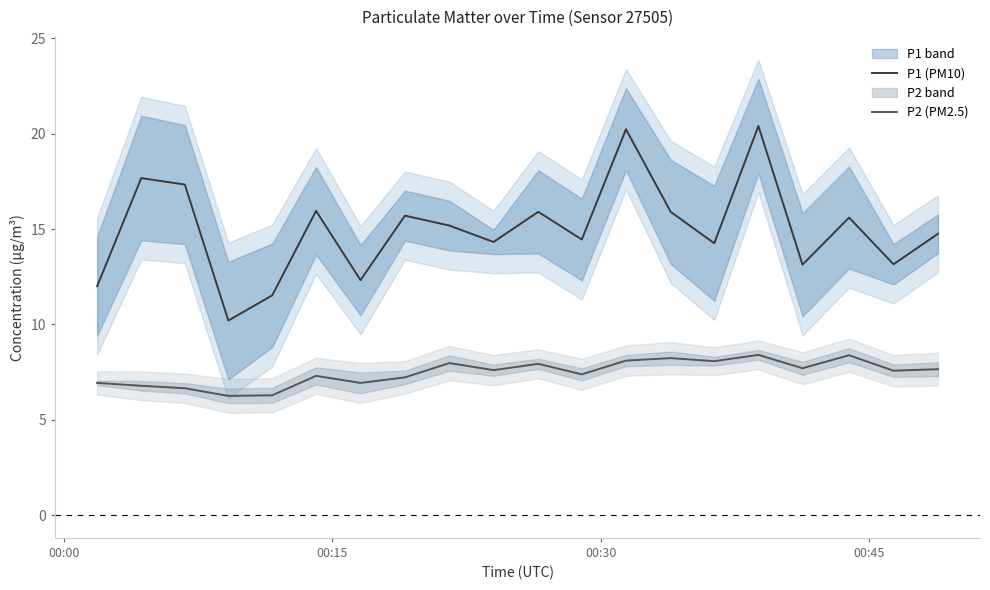

What is the minimum value for P1 (PM10)?

10.2